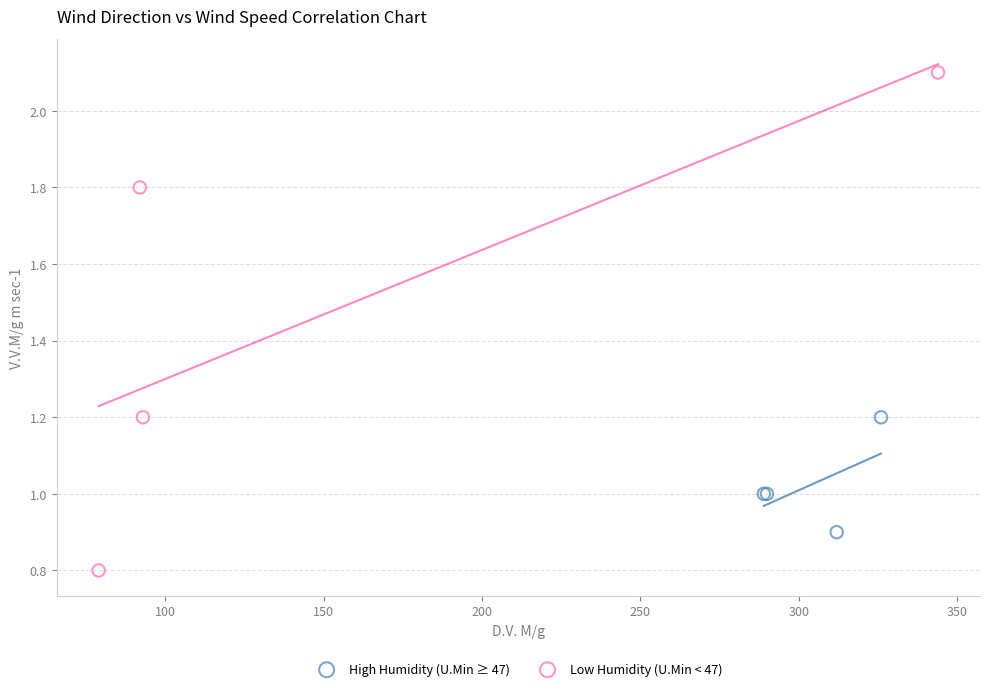

Which series contains the highest Y value?

Low Humidity (U.Min < 47)